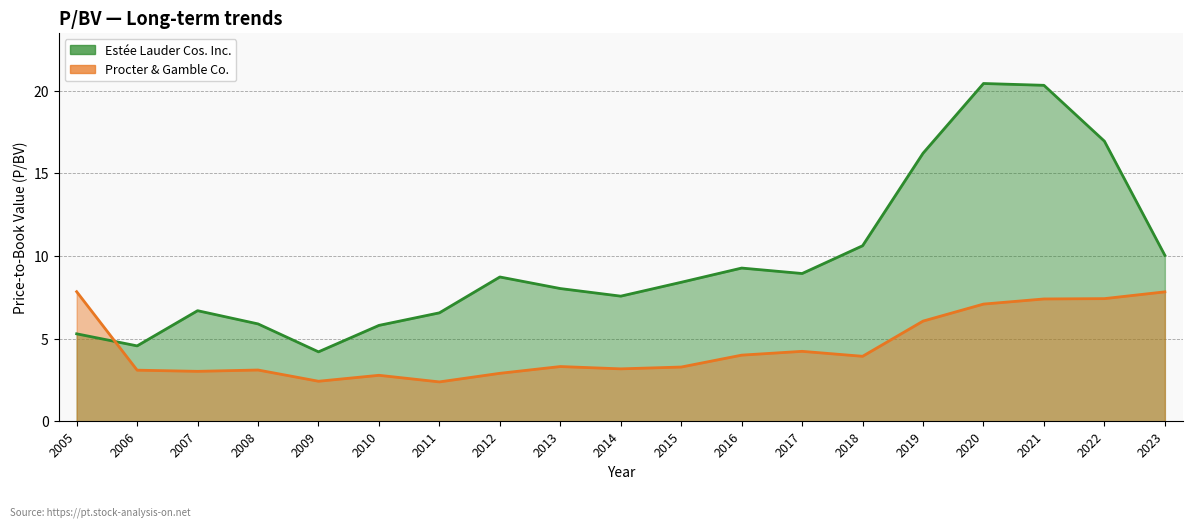

What is the sum of the Estée Lauder Cos. Inc. values at 2021 and 2006?

24.9